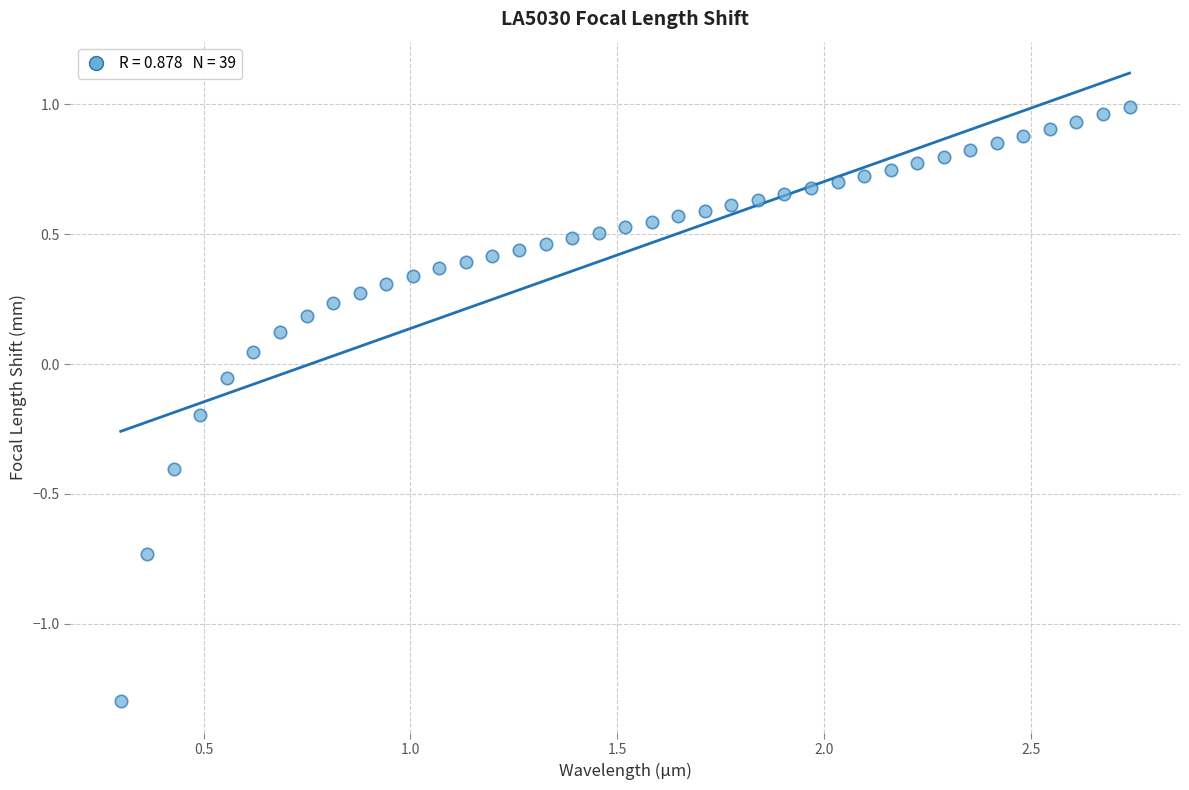

What is the range of X values (max minus min)?

2.4